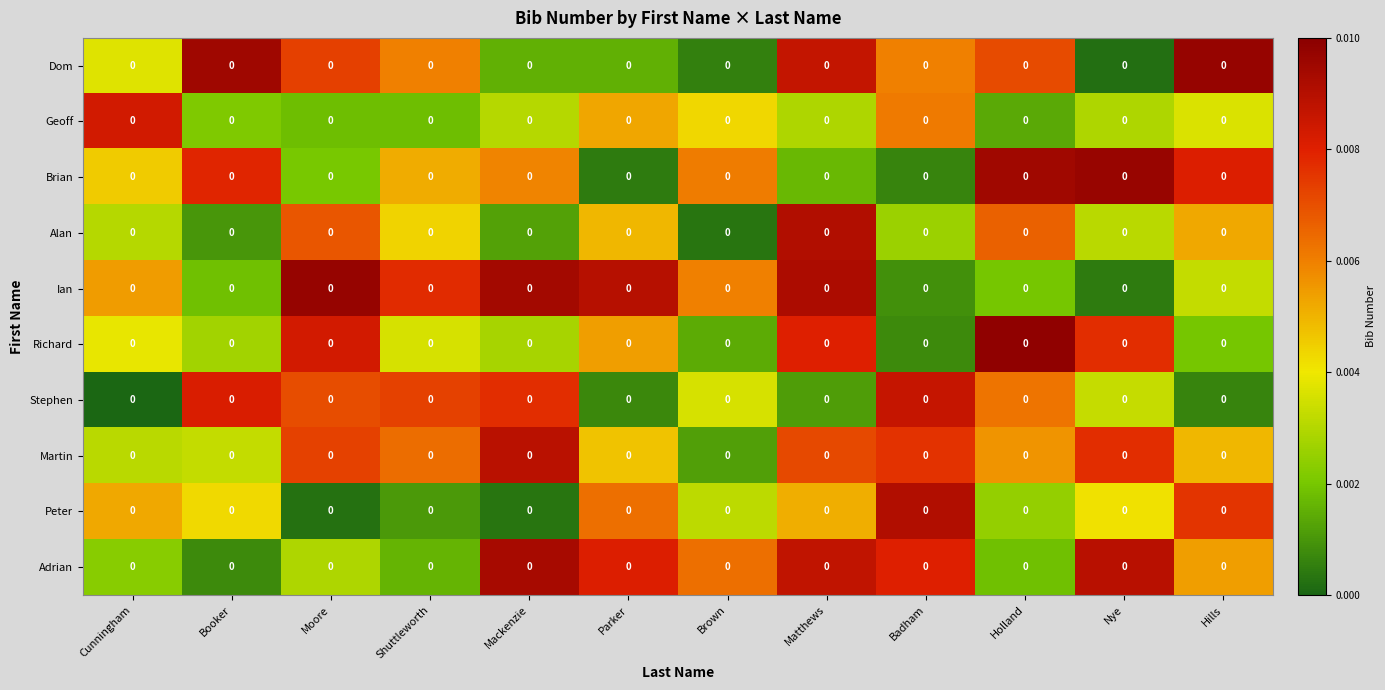

What is the total value across all series at Badham?

0.1